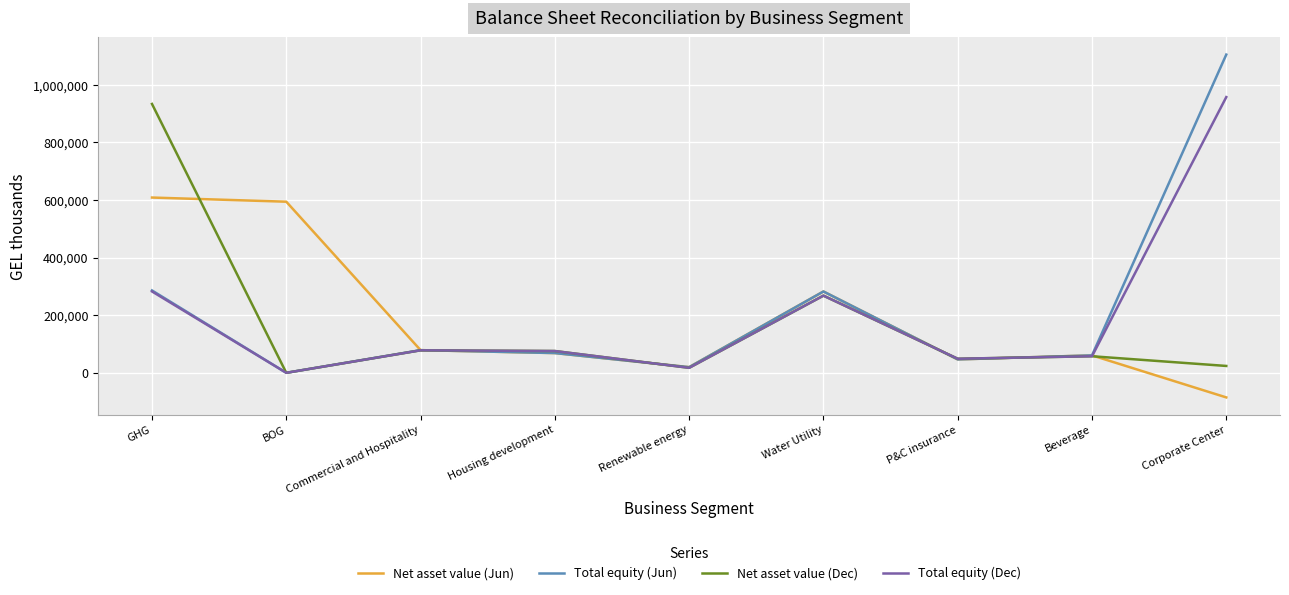

Count the number of categories in the chart.

9